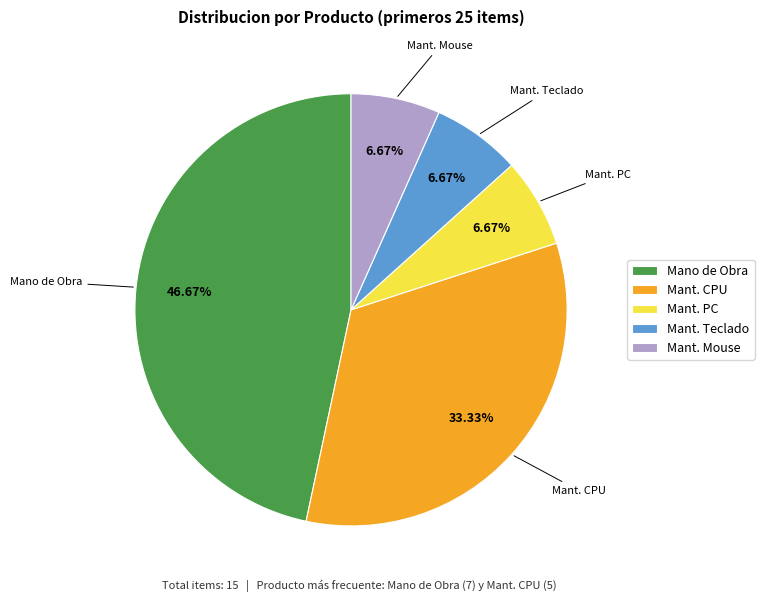

Which slice is the largest?

Mano de Obra